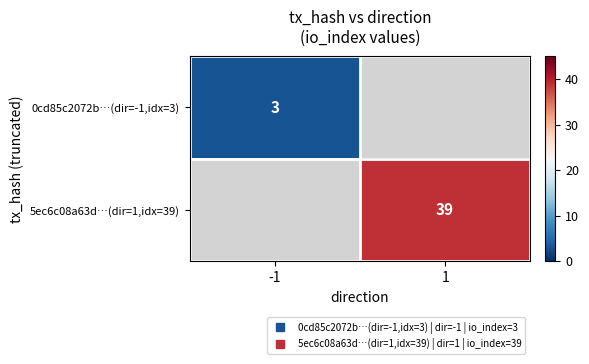

At how many categories does at least one series exceed 27?

1